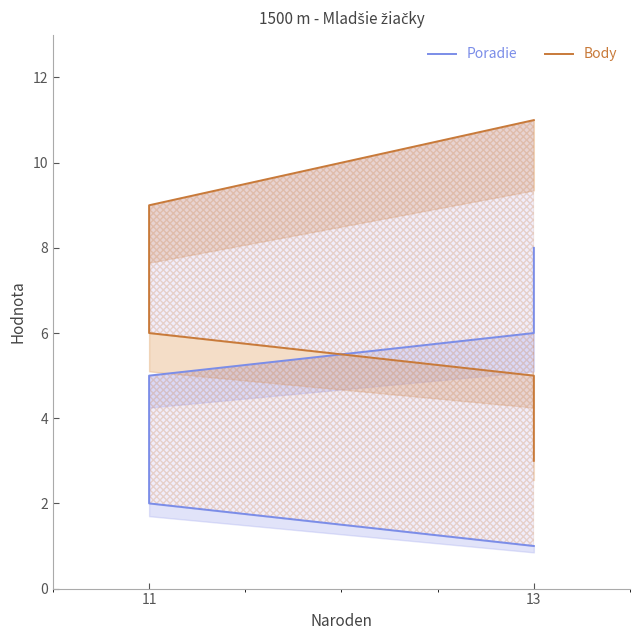

What is the total value across all series at 13?

12